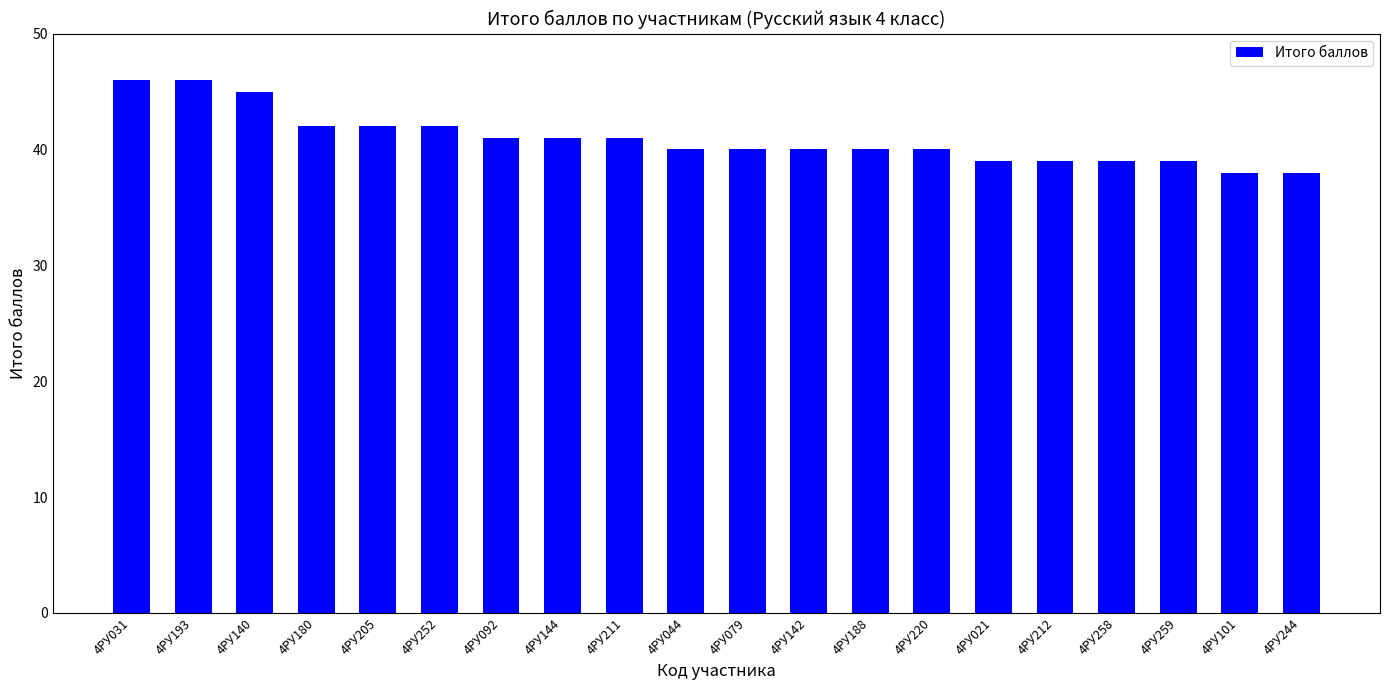

What is the ratio of the value at 4РУ140 to the value at 4РУ044?

1.1